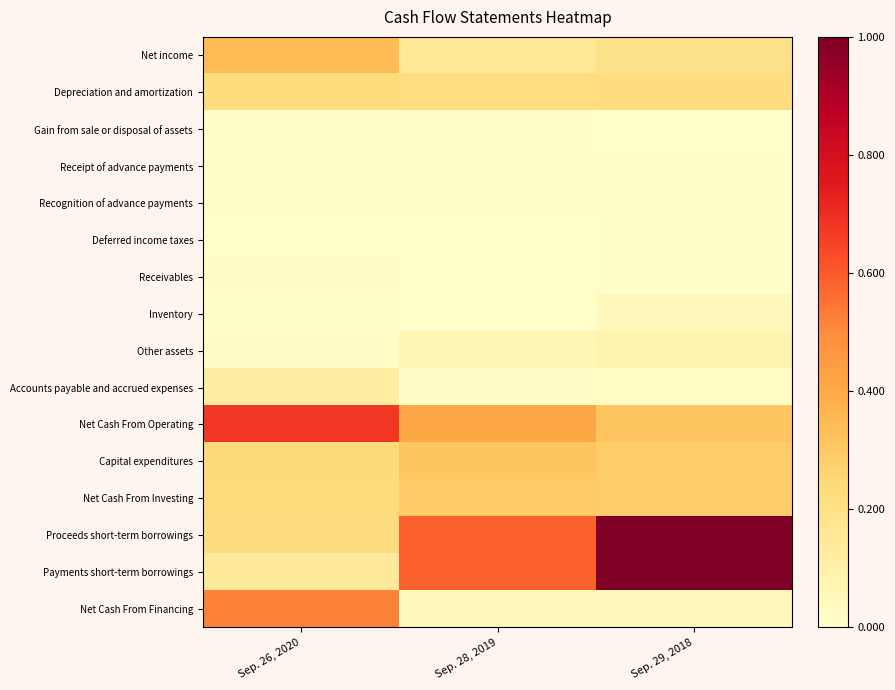

Which series changed the most between Sep. 28, 2019 and Sep. 29, 2018?

Proceeds short-term borrowings